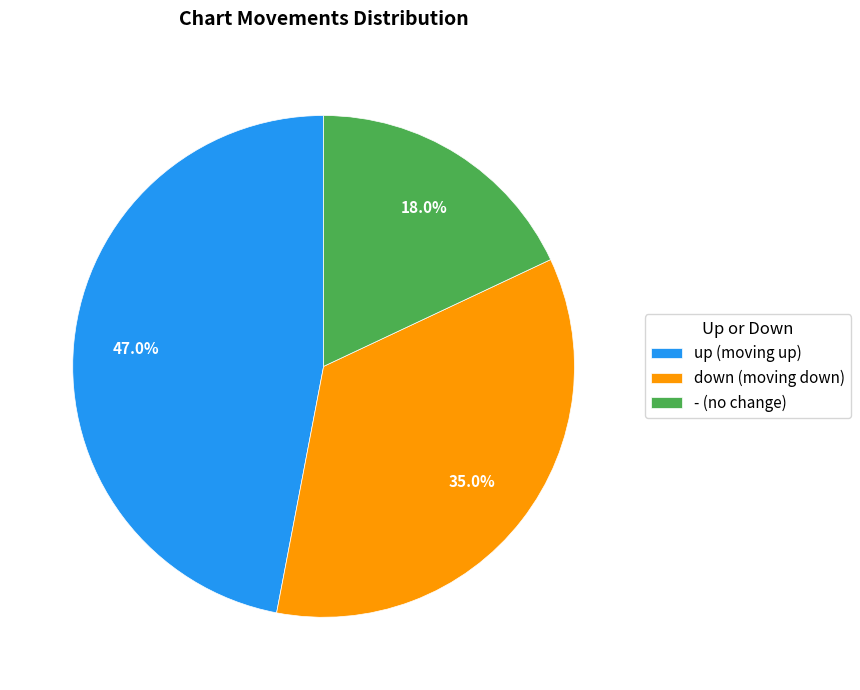

Is up the majority of the pie?

No